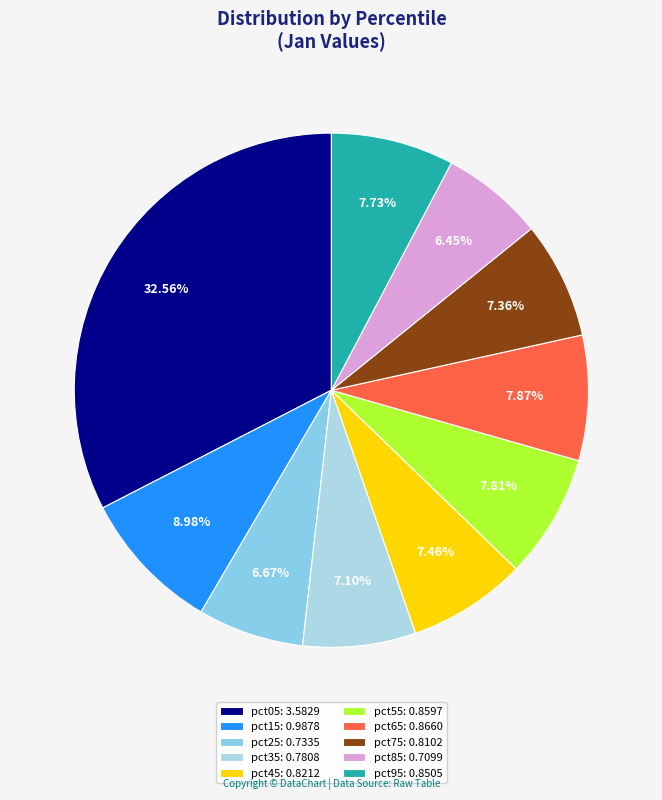

Rank the categories by value from lowest to highest.

pct85, pct25, pct35, pct75, pct45, pct95, pct55, pct65, pct15, pct05